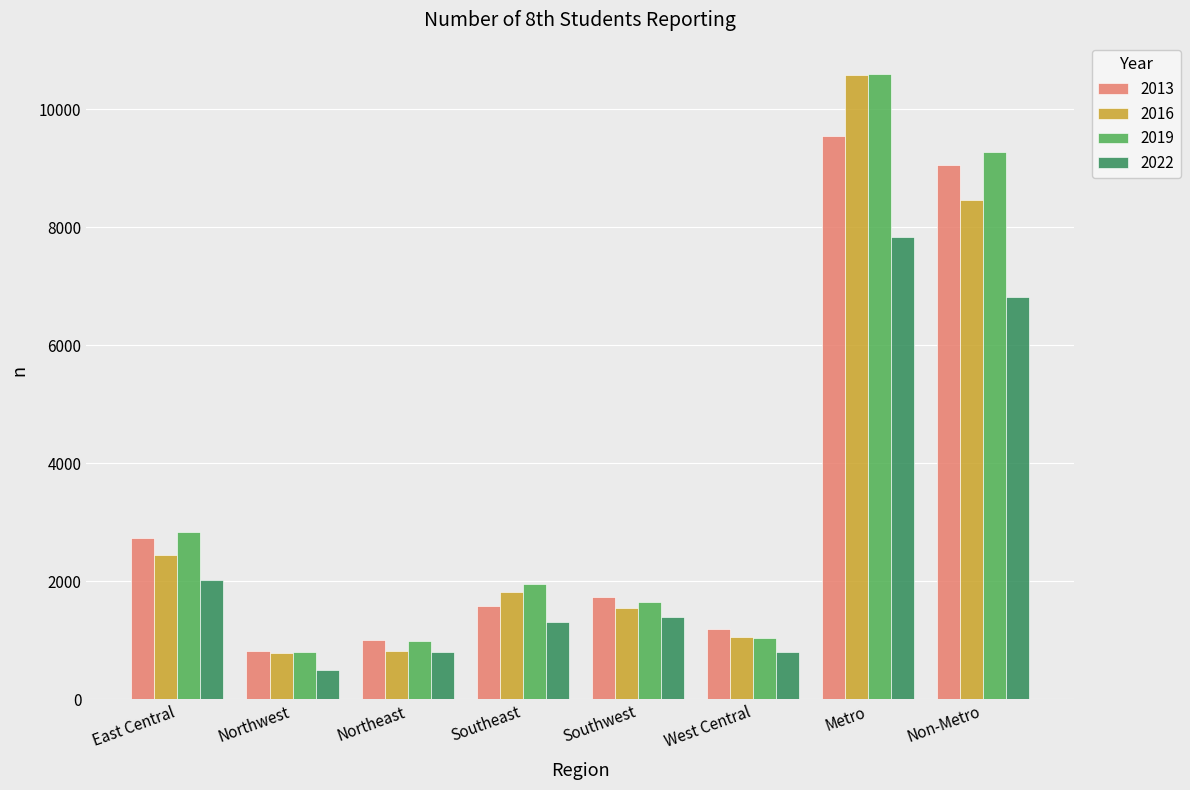

Is it true that 2022 equals 13322 at Metro?

False